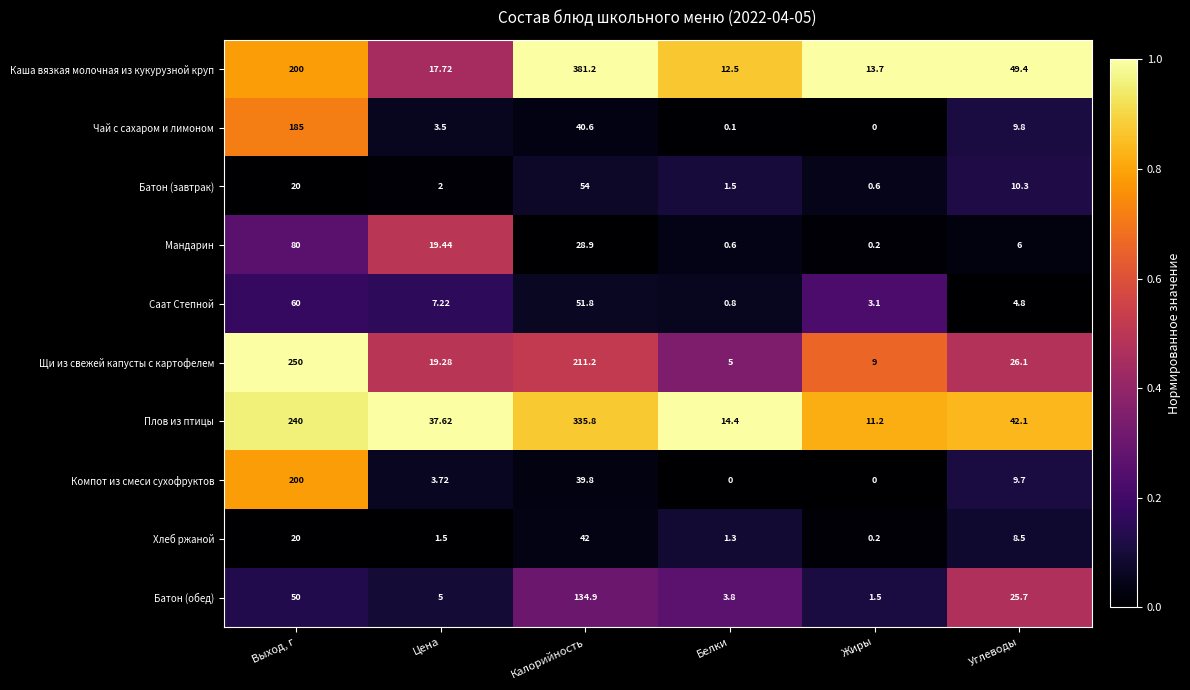

Which category has the highest value in the Саат Степной series?

Выход, г